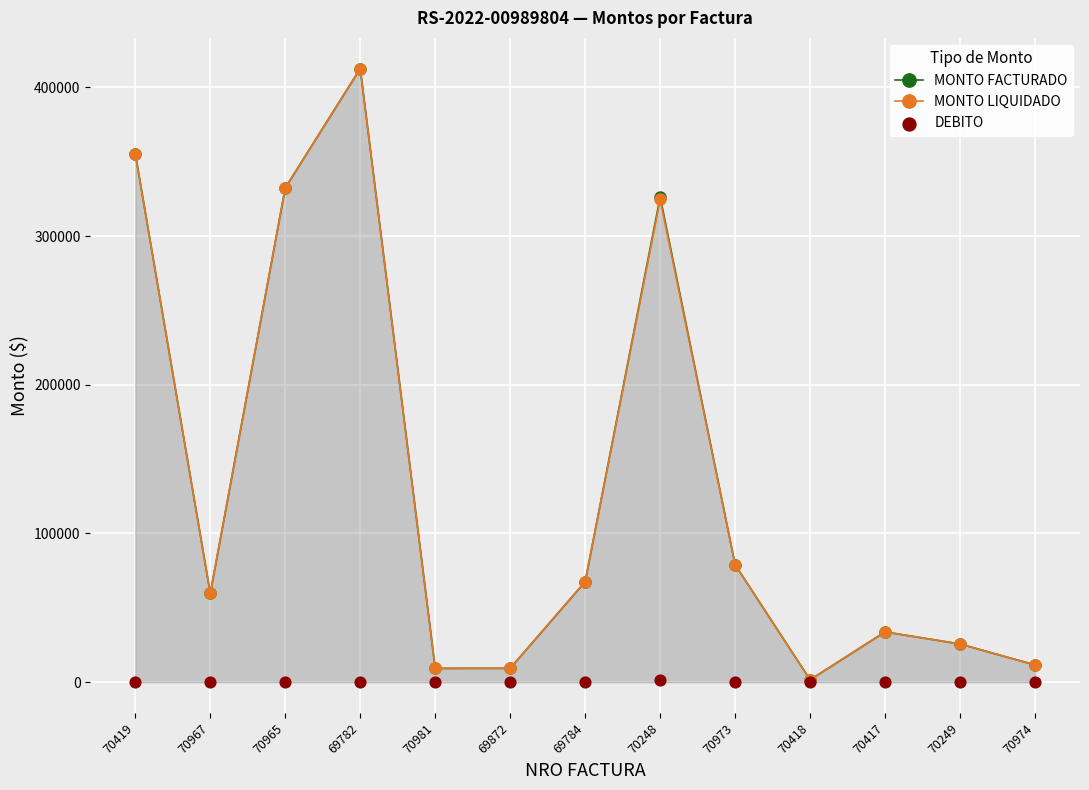

Is the value of MONTO FACTURADO at 69782 greater than the value of DEBITO at 70973?

Yes